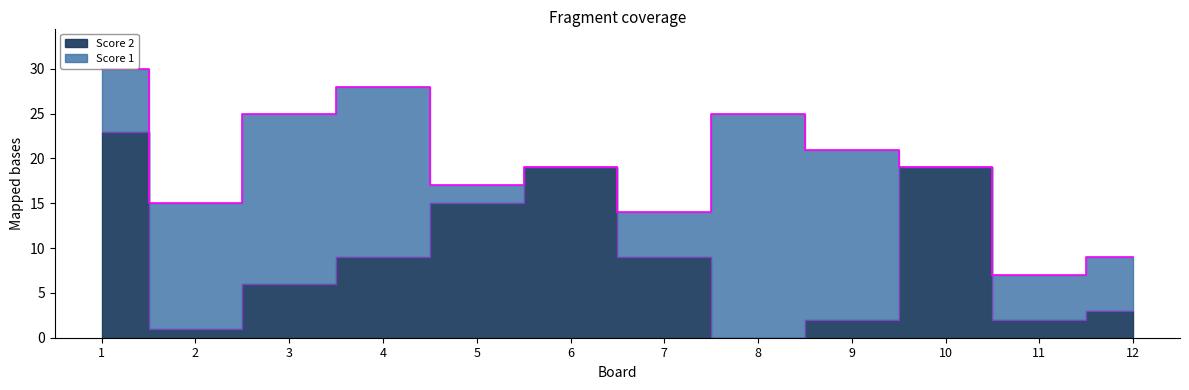

How many points are higher than both their immediate neighbors (excluding endpoints)?

2